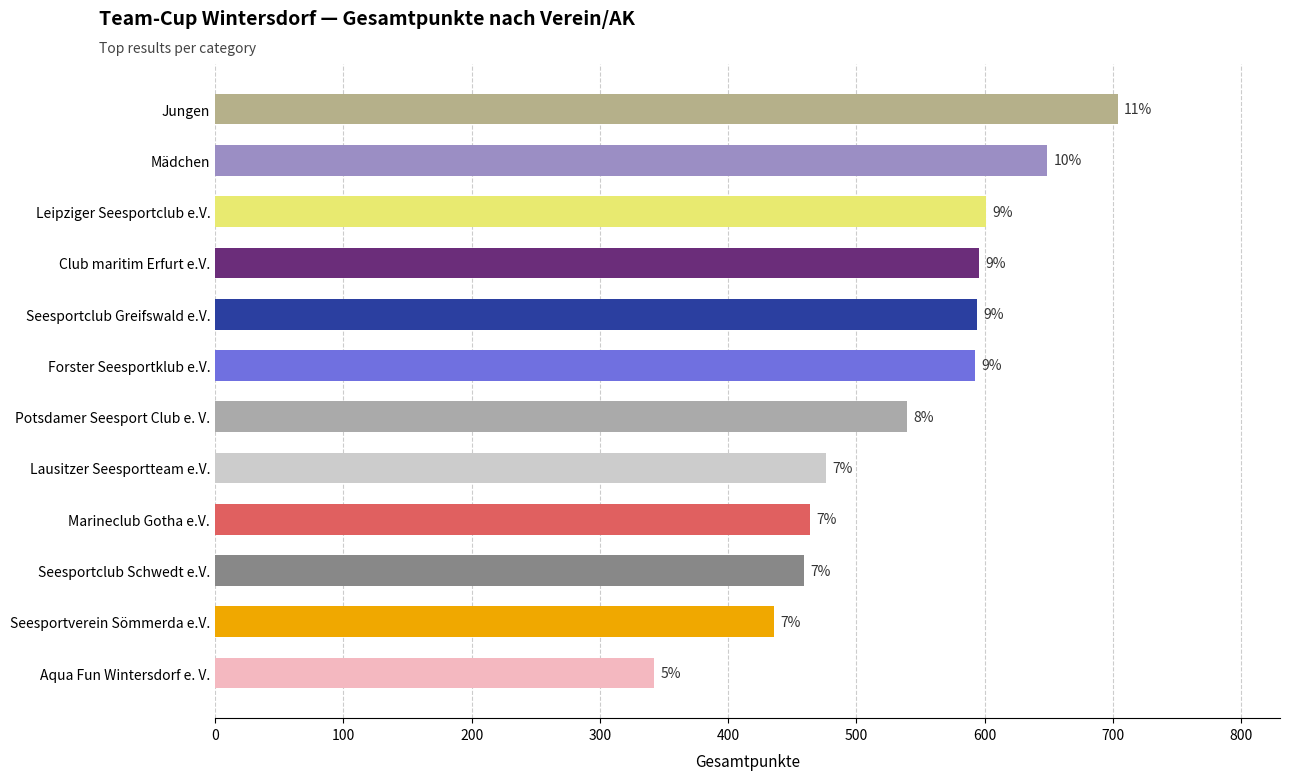

The chart shows a value of 539.5 at Potsdamer Seesport Club e. V.. True or false?

True